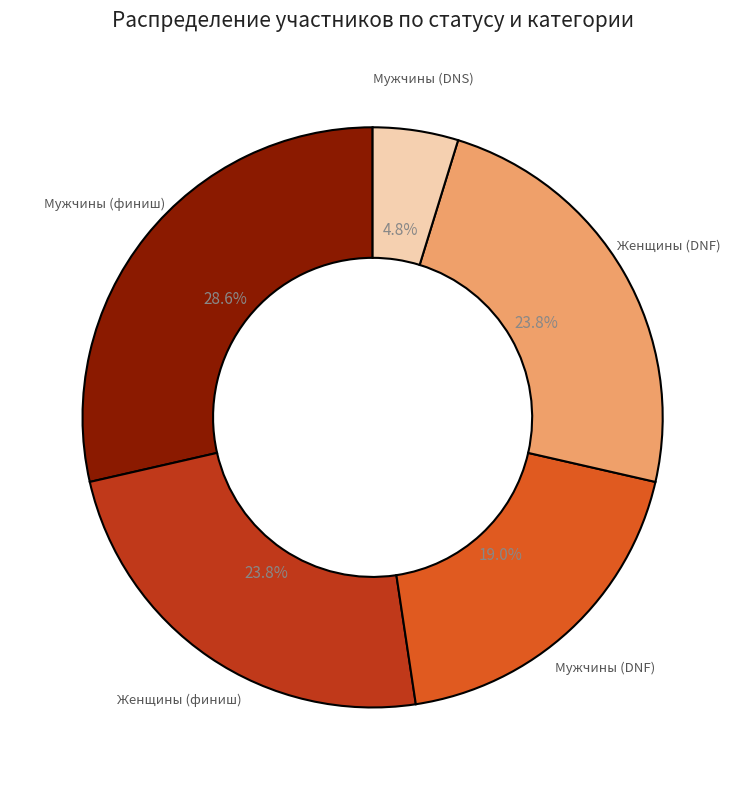

What percentage is NOT represented by Мужчины (финиш)?

71.4%